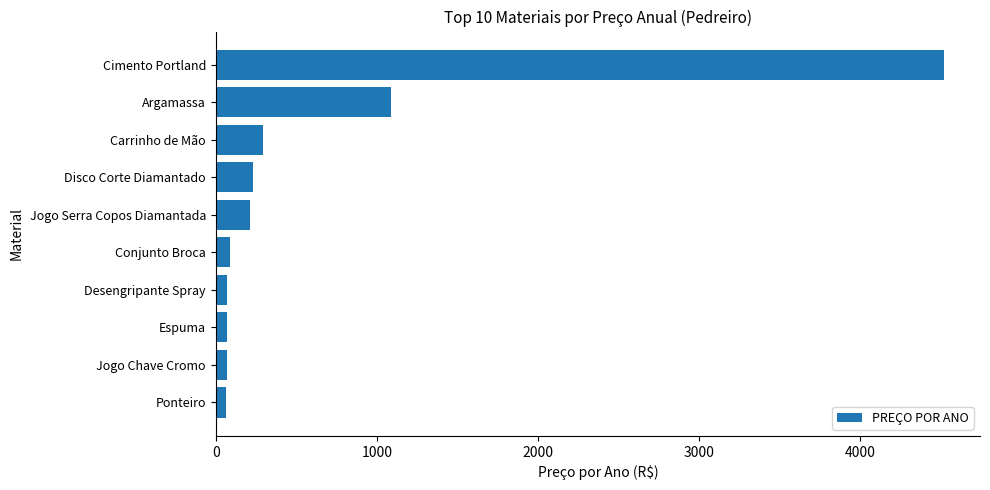

The value at Cimento Portland is 1904.3. True or false?

False